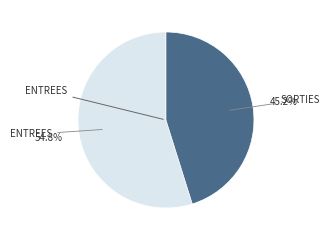

Is there a majority slice in this chart?

Yes